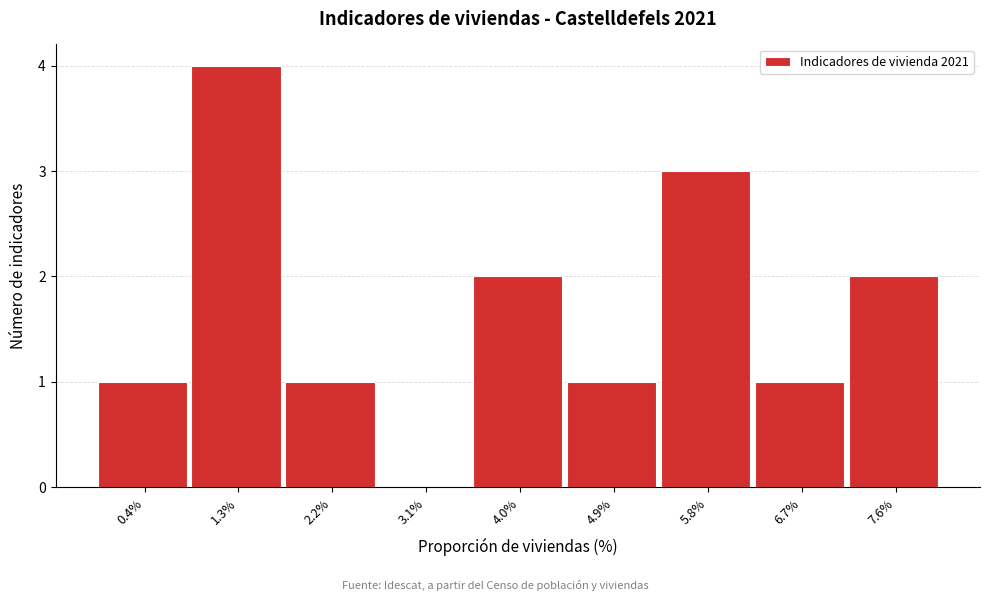

Reading left to right, transcribe this chart: for each bar, give the range it covers on the x-axis and its height. Neither the bar edges nor the heights are printed on the chart, so give them approximately, as read against the axes.

0.0 to 0.9: 1
0.9 to 1.8: 4
1.8 to 2.7: 1
2.7 to 3.6: 0
3.6 to 4.4: 2
4.4 to 5.3: 1
5.3 to 6.2: 3
6.2 to 7.1: 1
7.1 to 8.0: 2